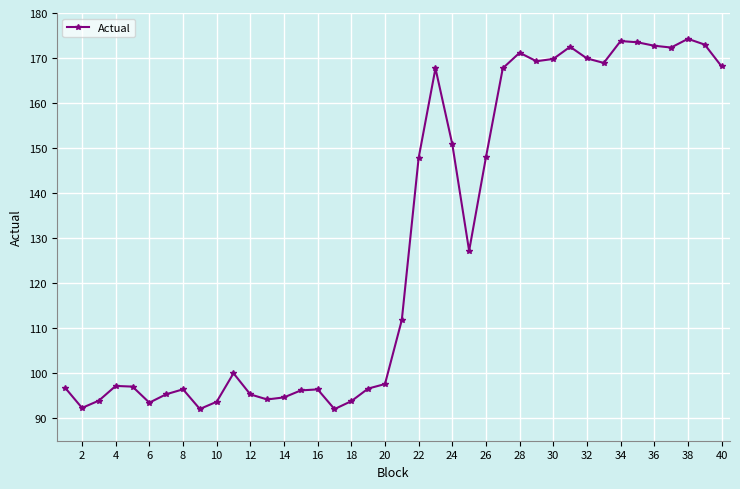

How many data points does each series have?

40